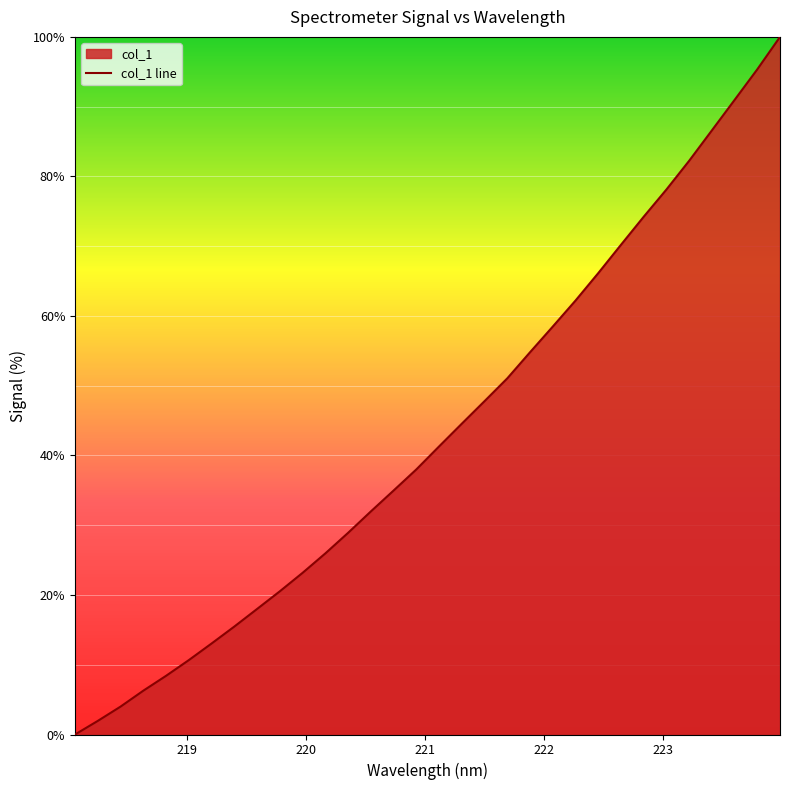

Reading right to left, list all the values displayed in this chart.

223.9802=100.0	223.7895=95.3	223.5987=91.0	223.408=86.6	223.2172=82.2	223.0264=78.1	222.8355=74.2	222.6447=70.2	222.4538=66.1	222.263=62.2	222.0721=58.5	221.8812=54.8	221.6902=51.1	221.4993=47.8	221.3083=44.6	221.1174=41.3	220.9264=38.0	220.7354=35.0	220.5444=32.0	220.3533=28.9	220.1623=26.0	219.9712=23.2	219.7801=20.5	219.589=18.0	219.3979=15.5	219.2067=13.0	219.0156=10.7	218.8244=8.4	218.6332=6.3	218.442=4.0	218.2508=1.9	218.0596=0.0